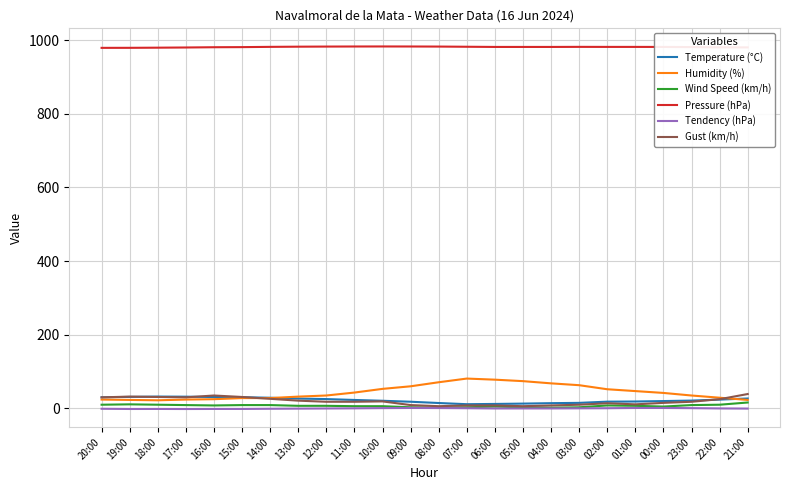

What is the greatest value displayed?

982.8